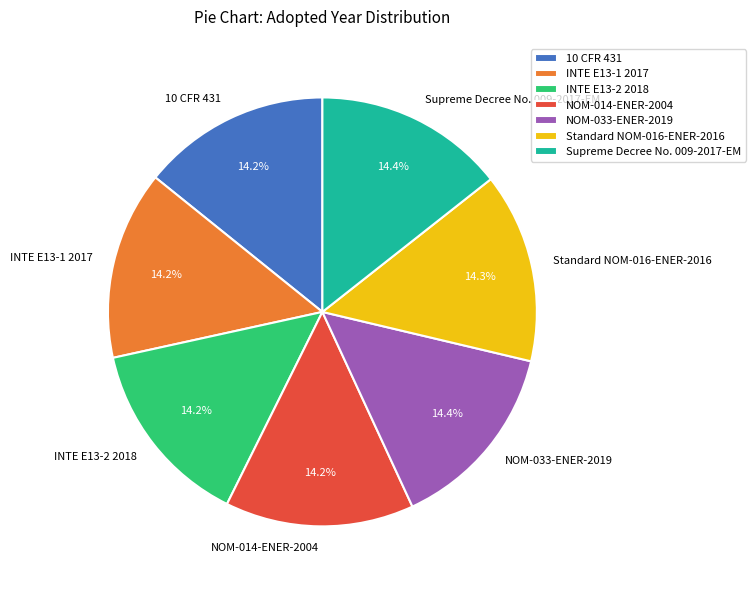

Is 10 CFR 431 the majority of the pie?

No